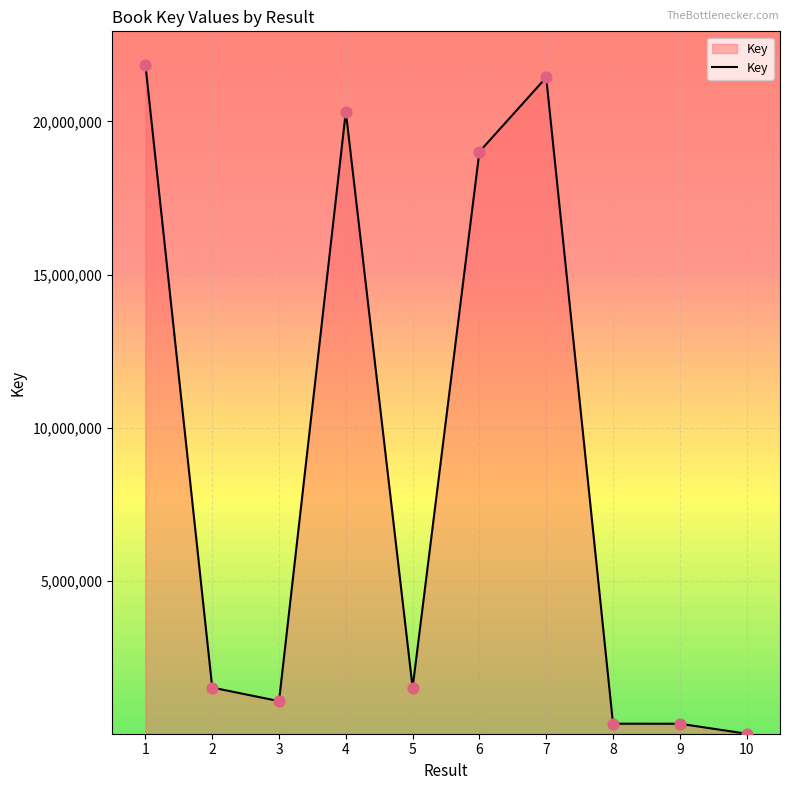

What is the ratio of the value at 4 to the value at 7?

0.9